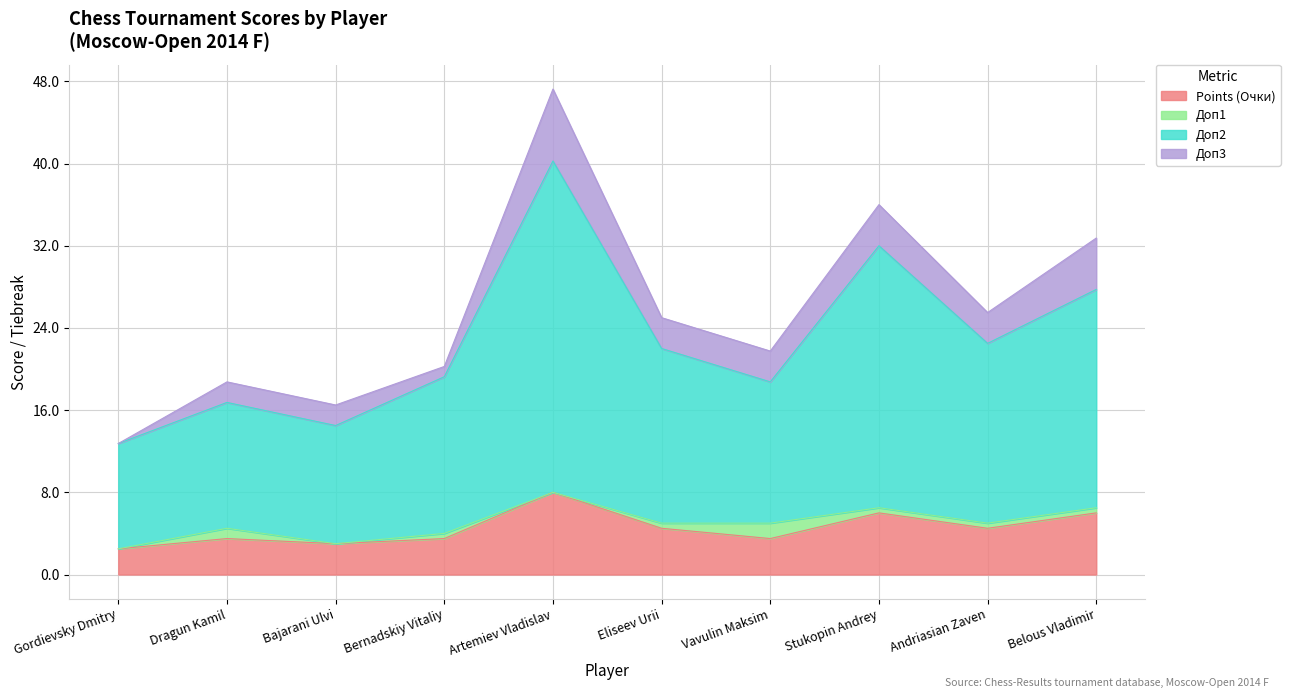

True or false: Points (Очки) and Доп2 intersect in this chart.

False